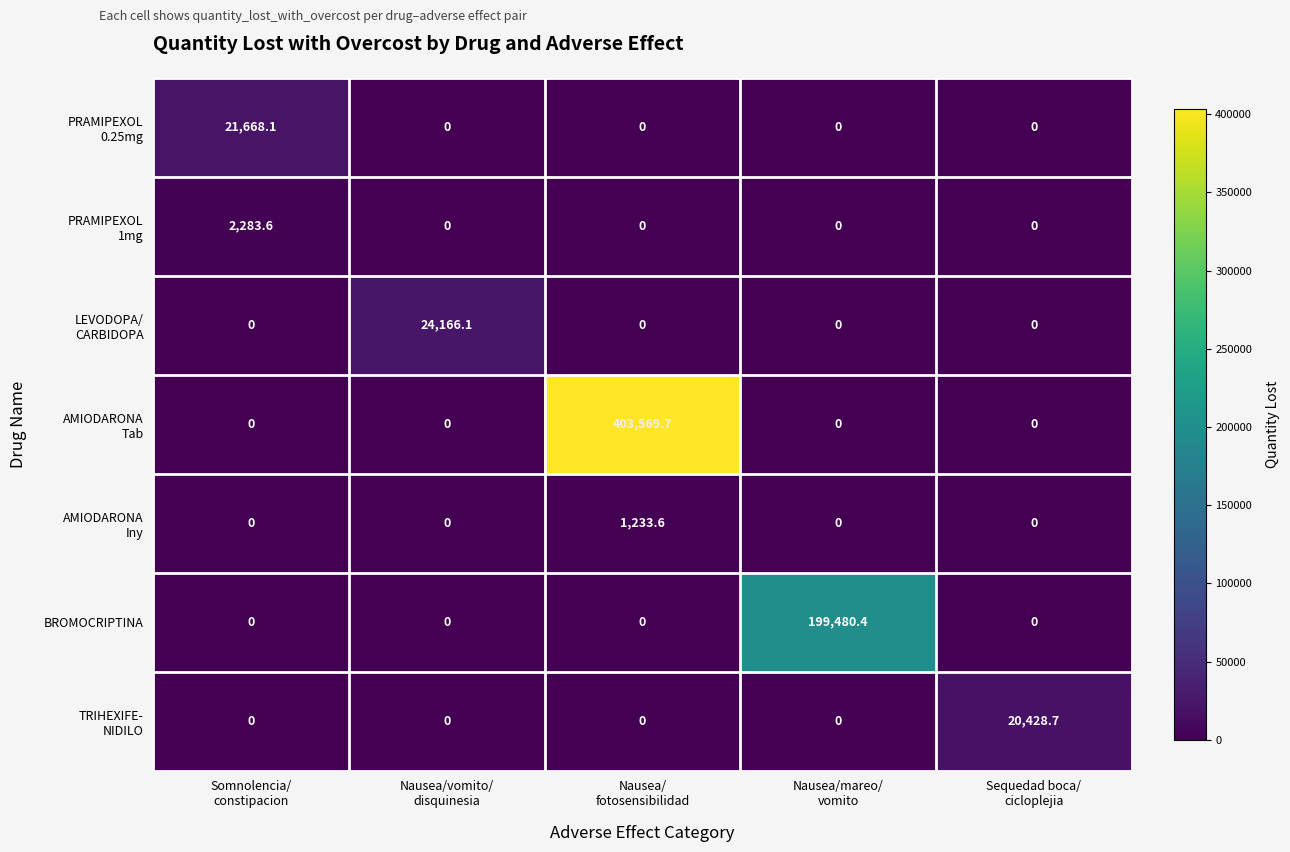

What is the greatest value displayed?

403569.7